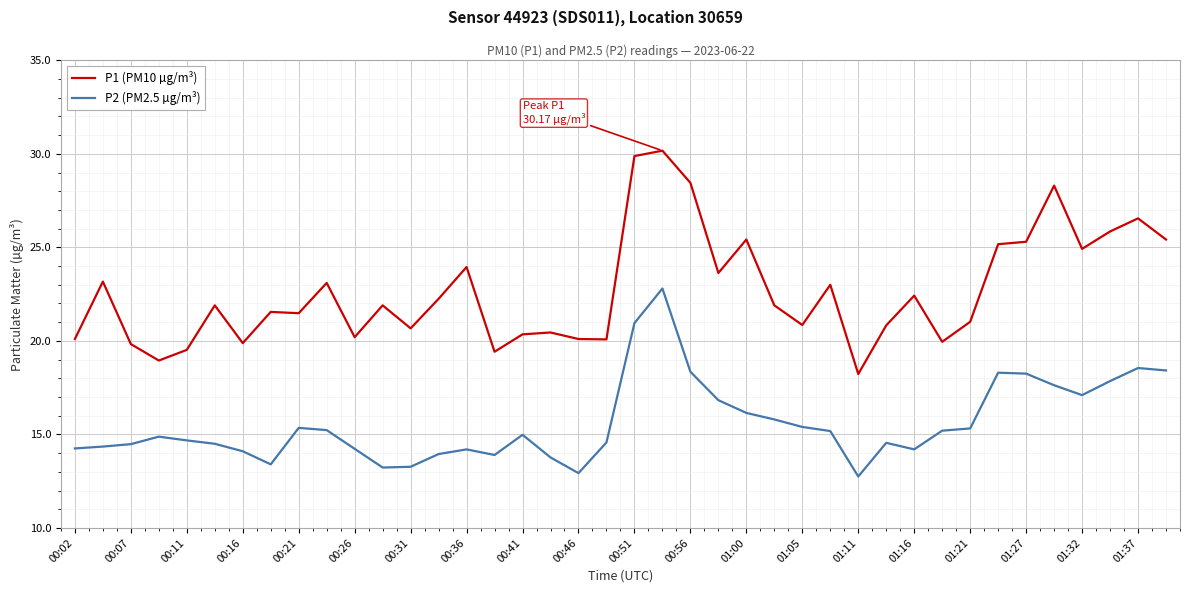

Rank the series by their average value, from highest to lowest.

P1 (PM10 µg/m³), P2 (PM2.5 µg/m³)